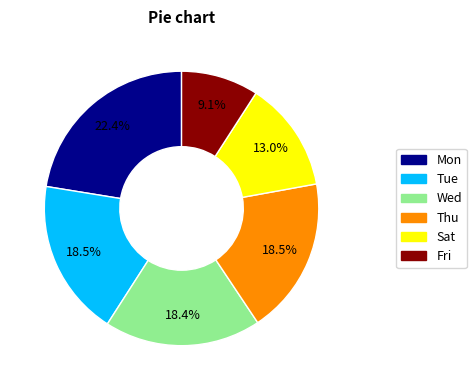

Does any single category account for the majority?

No